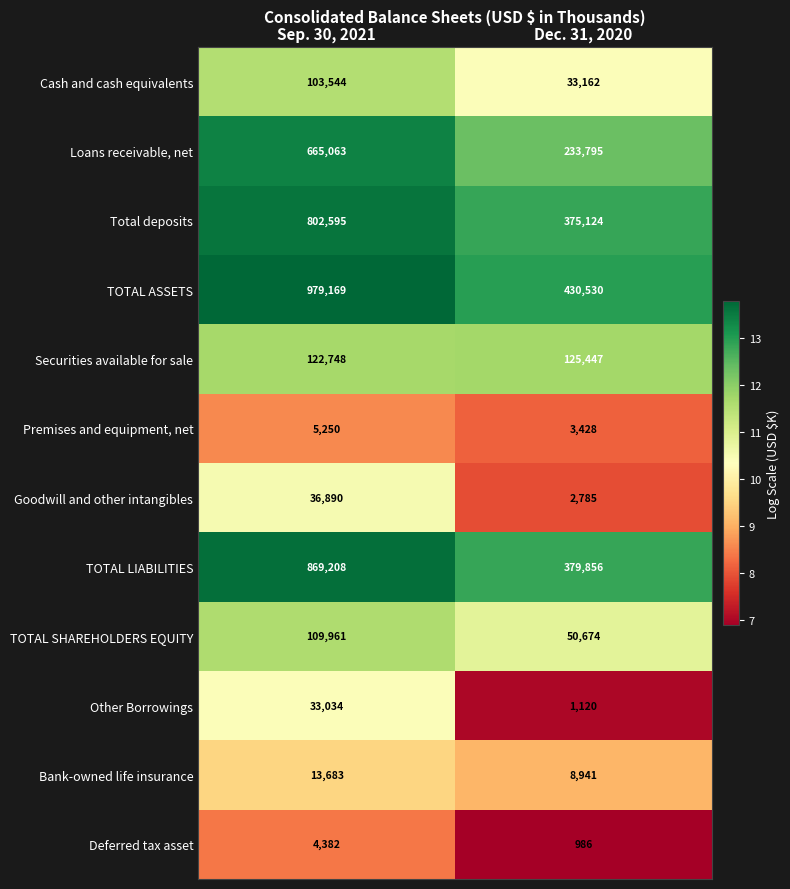

Rank the series by their maximum value, from lowest to highest.

Deferred tax asset, Premises and equipment, net, Bank-owned life insurance, Other Borrowings, Goodwill and other intangibles, Cash and cash equivalents, TOTAL SHAREHOLDERS EQUITY, Securities available for sale, Loans receivable, net, Total deposits, TOTAL LIABILITIES, TOTAL ASSETS